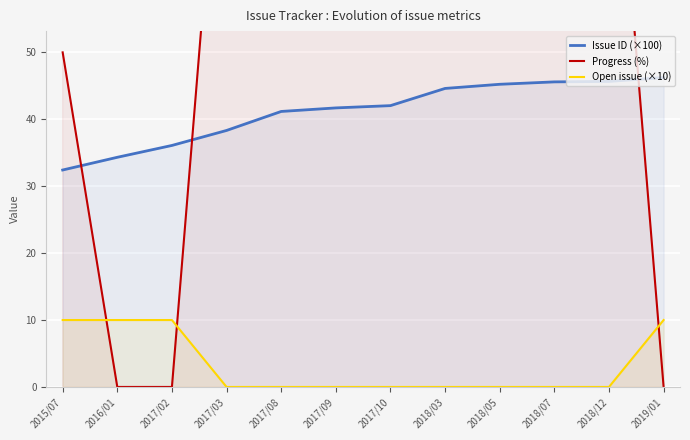

The value of Issue ID (×100) at 2017/02 is 36.1. True or false?

True